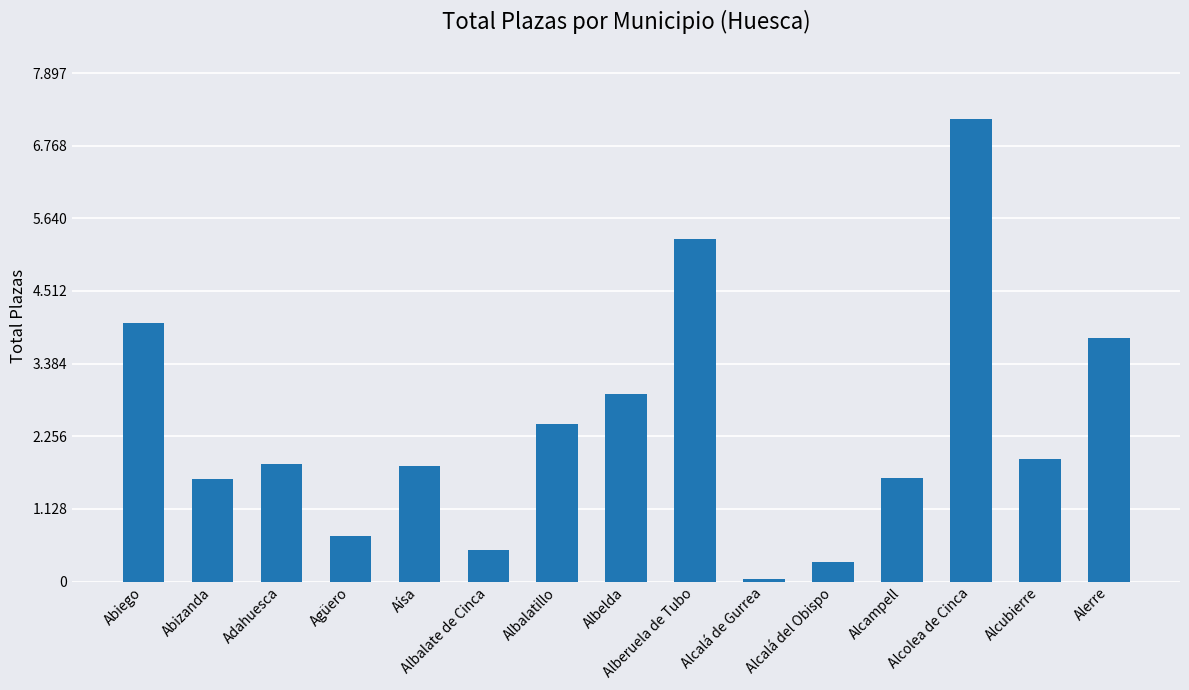

Which has a higher value, Abizanda or Abiego?

Abiego